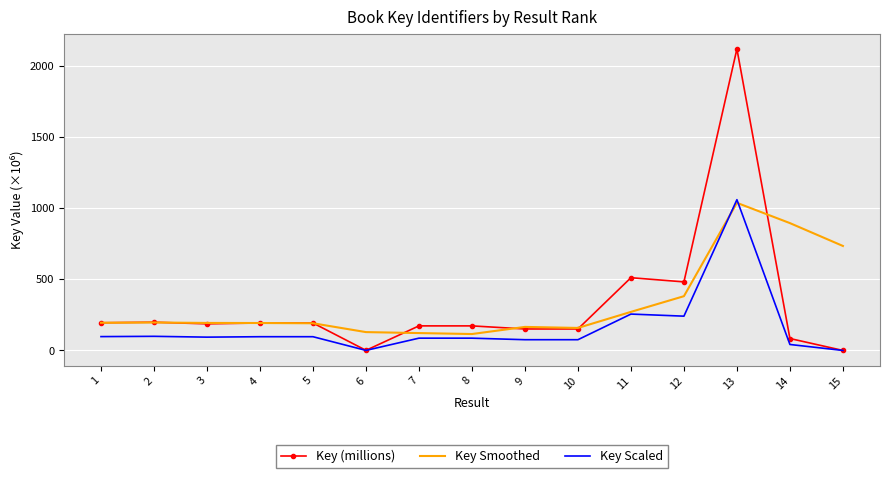

What is the difference between the Key Smoothed values at 14 and 10?

736.0